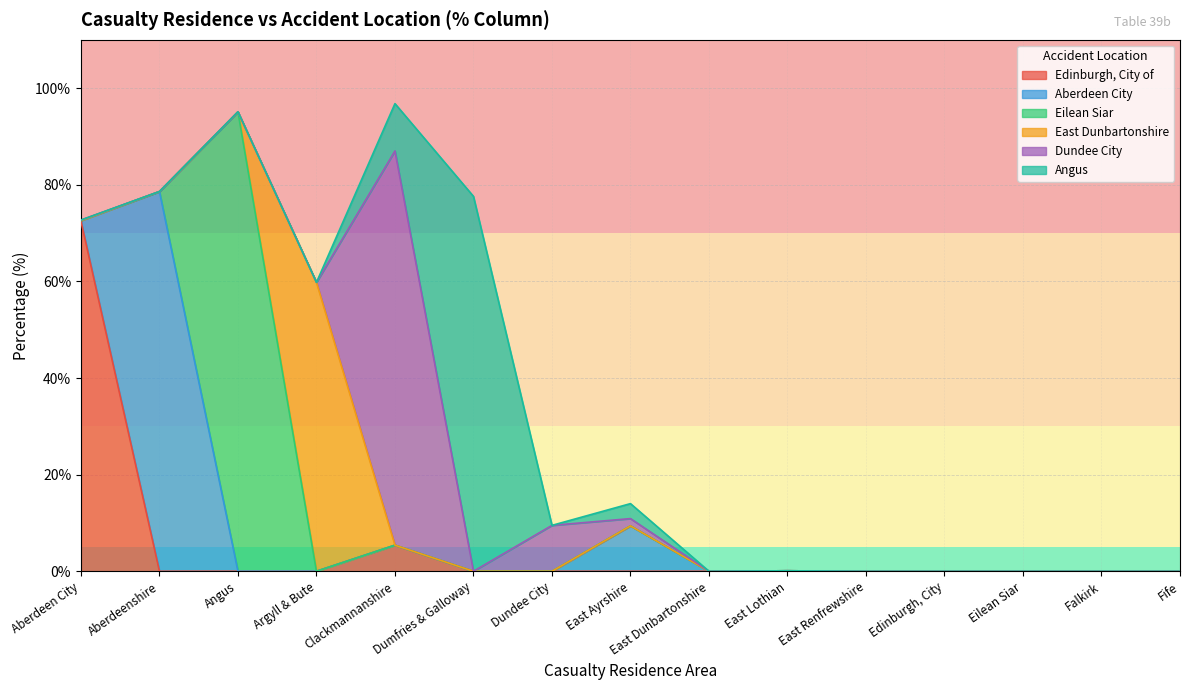

How many lines are shown in the chart?

6